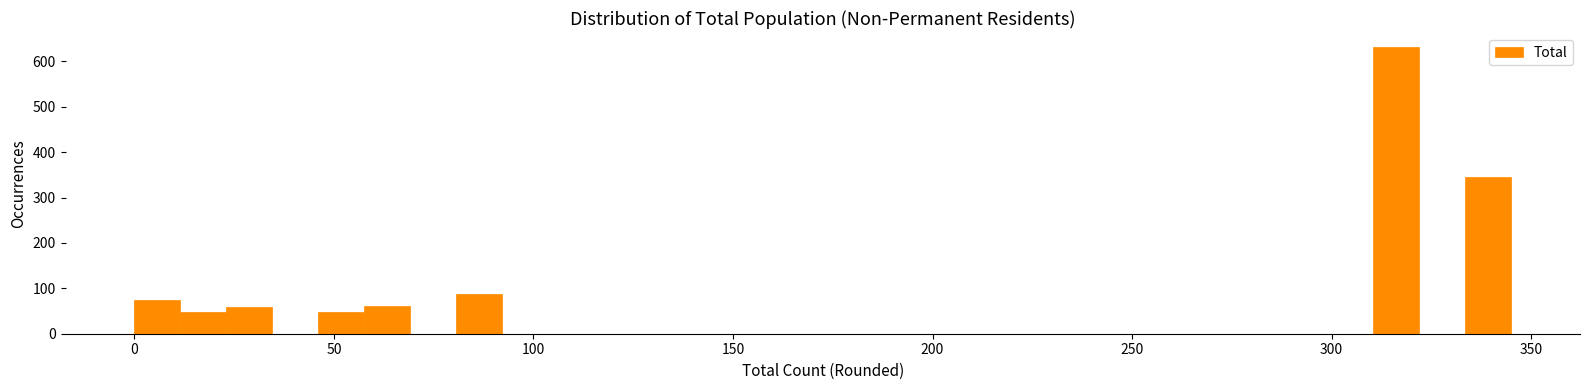

Around what value on the x-axis is the tallest bar? Give the approximate position of its centre, as read against the axis.

315